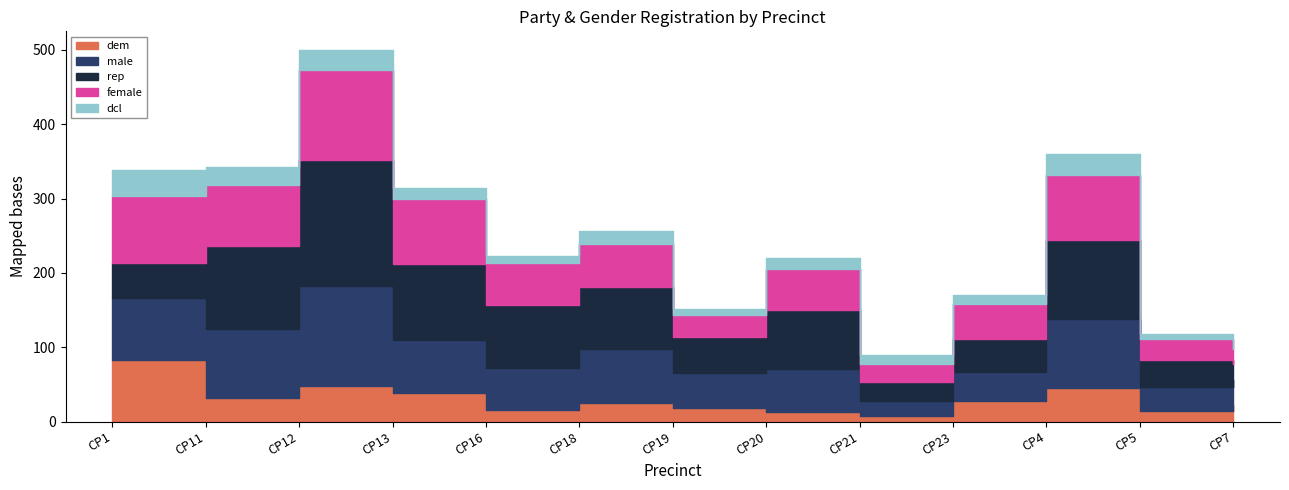

At which category does dem reach its first local peak?

CP12